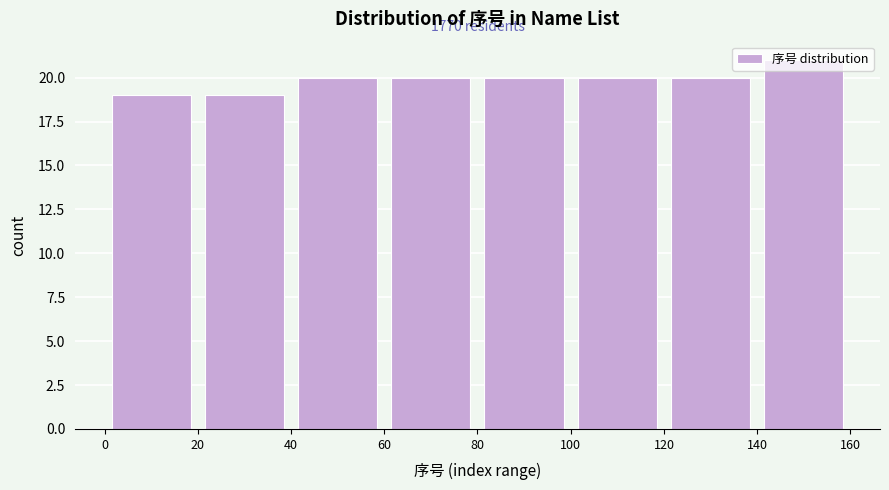

Which range on the x-axis has the tallest bar?

140 to 160